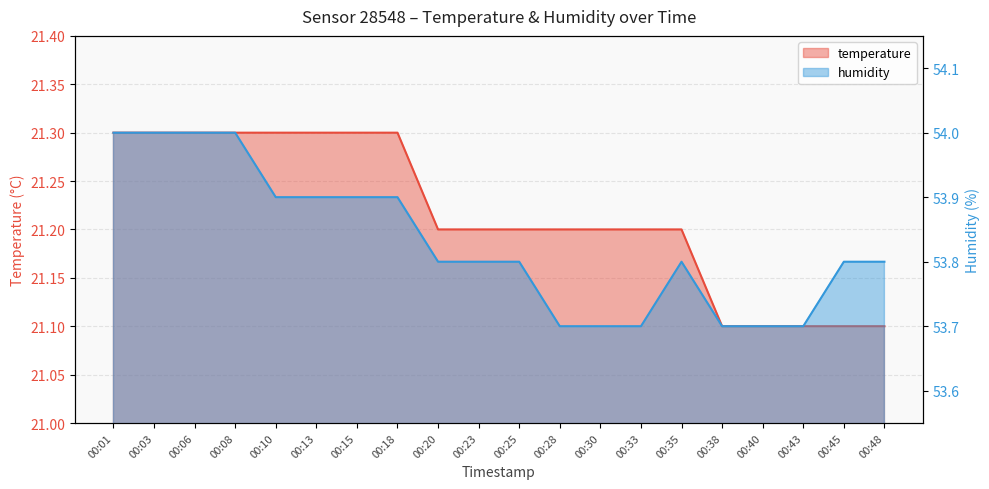

True or false: temperature has more than 0 points higher than both neighbors.

False